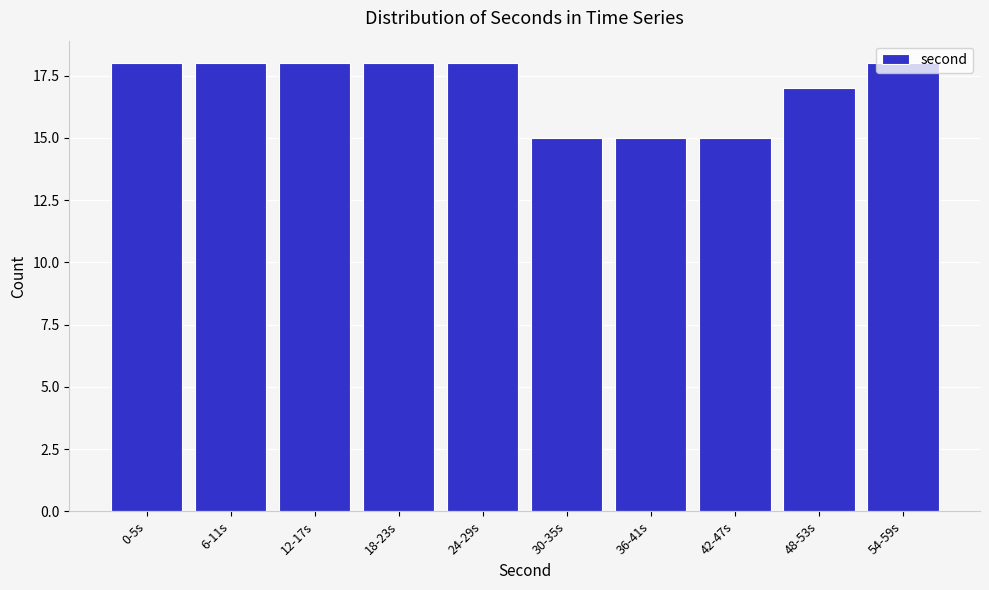

What is the difference between the maximum and minimum values?

3